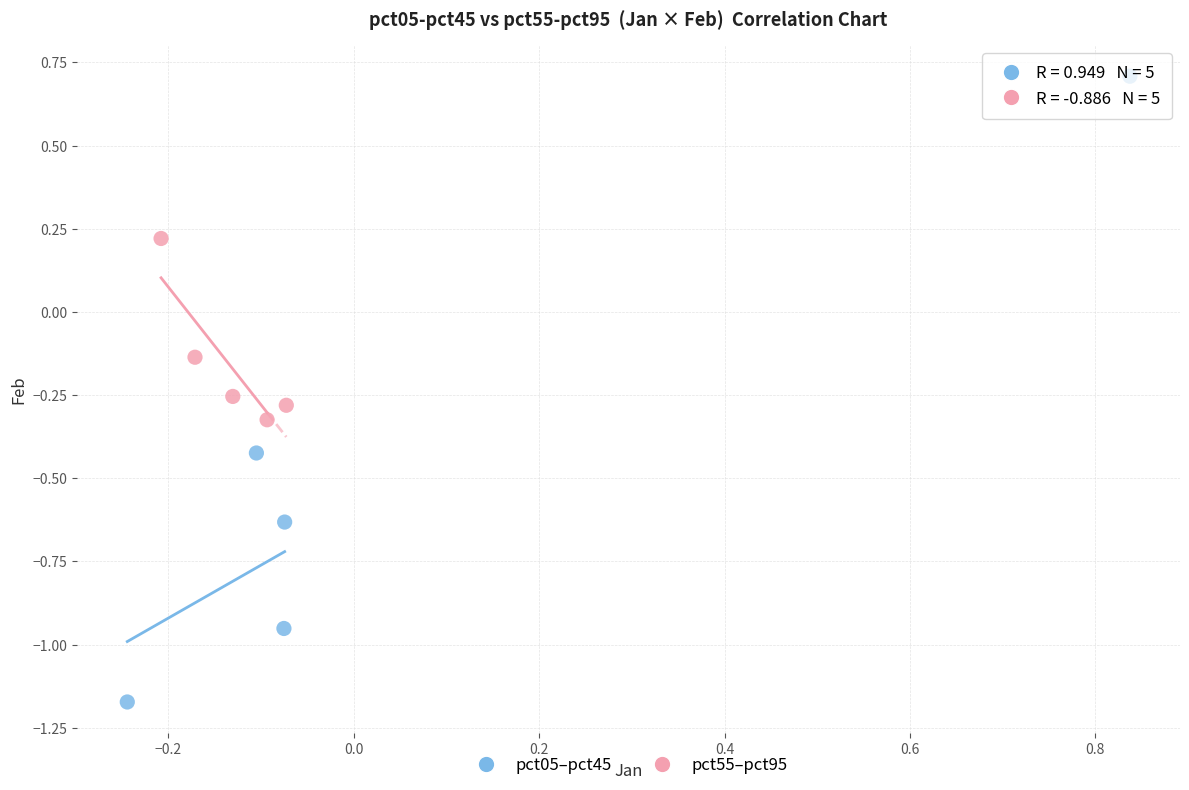

Which series contains the lowest Y value?

pct05–pct45